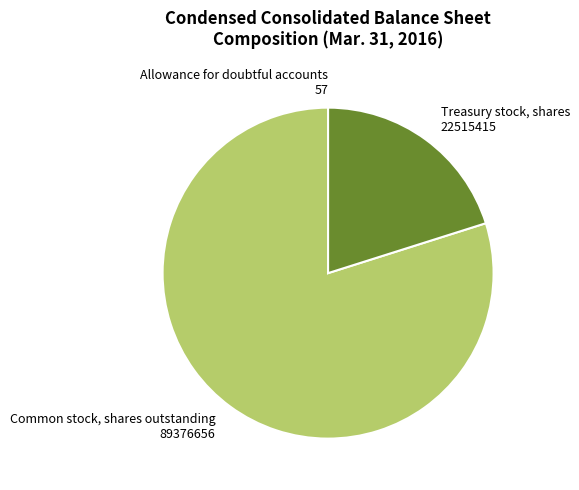

Which has a higher value, Common stock, shares outstanding 89376656 or Treasury stock, shares 22515415?

Common stock, shares outstanding 89376656